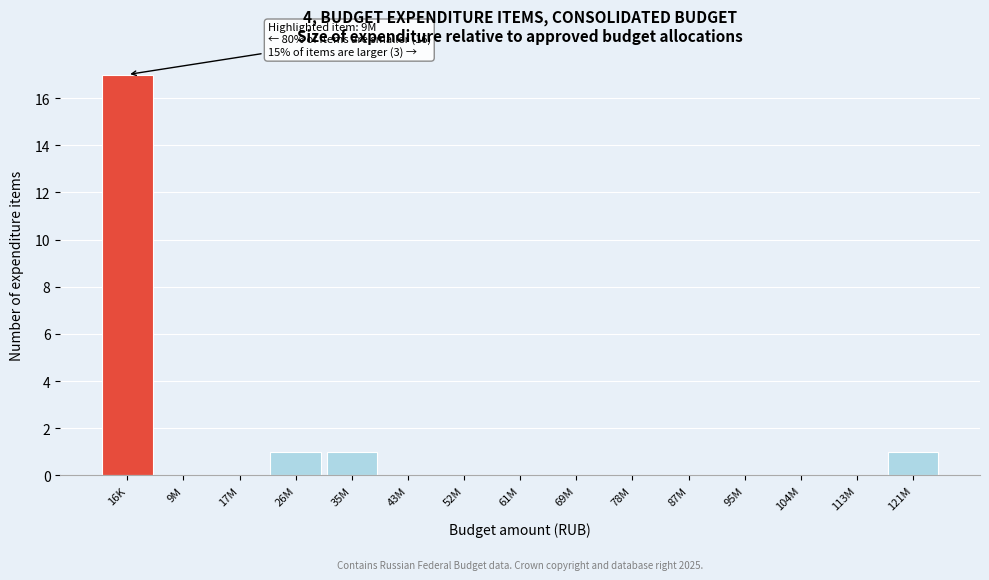

Reading right to left, transcribe all the data shown in this chart.

121M=1	113M=0	104M=0	95M=0	87M=0	78M=0	69M=0	61M=0	52M=0	43M=0	35M=1	26M=1	17M=0	9M=0	16K=17